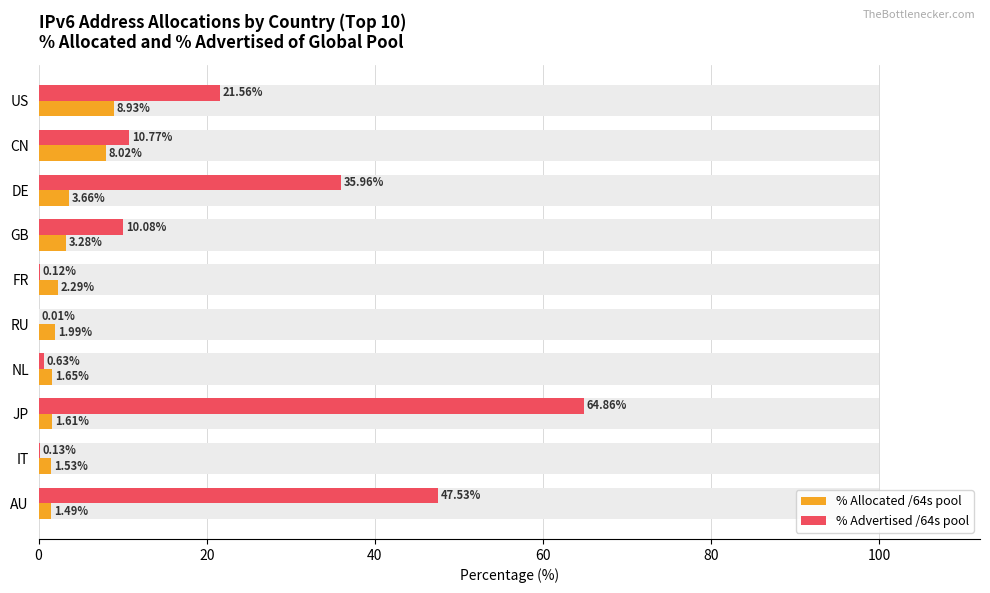

Which series changed the most between US and AU?

% Advertised /64s pool